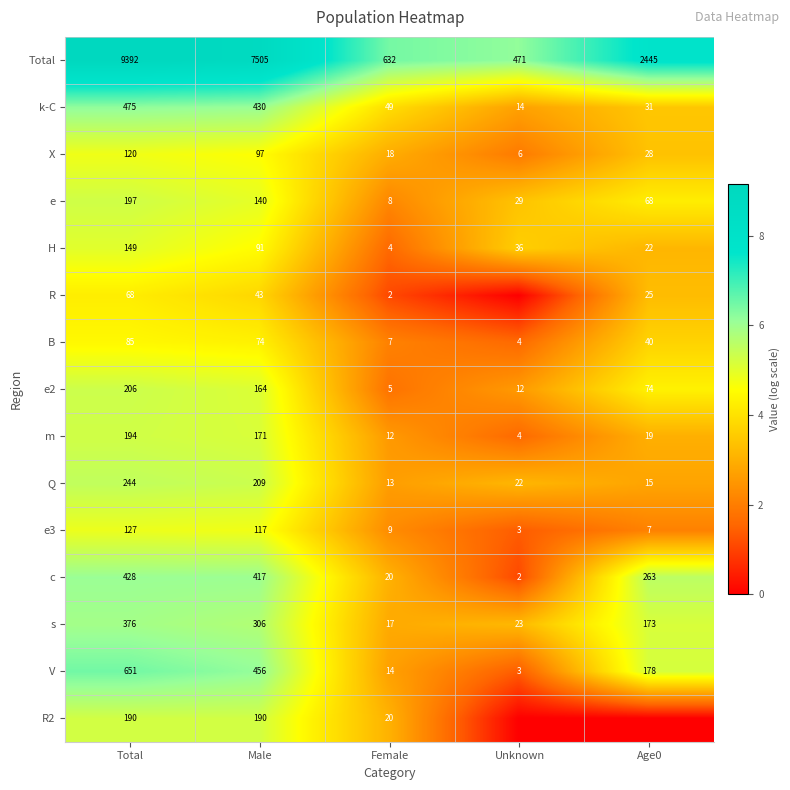

What is the sum of all Q values?

503